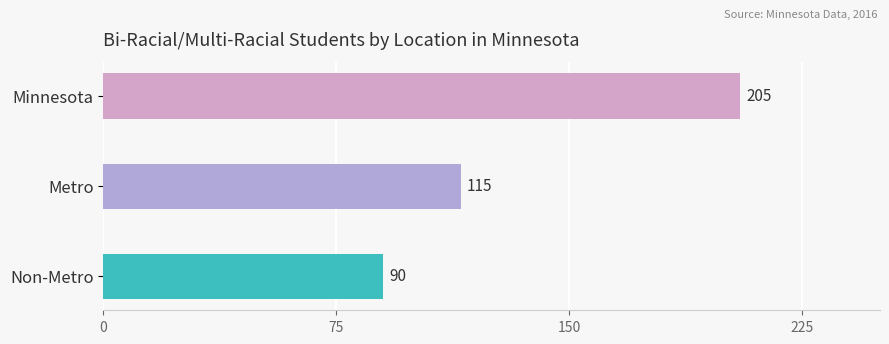

Is it true that the value at Non-Metro is 90?

True